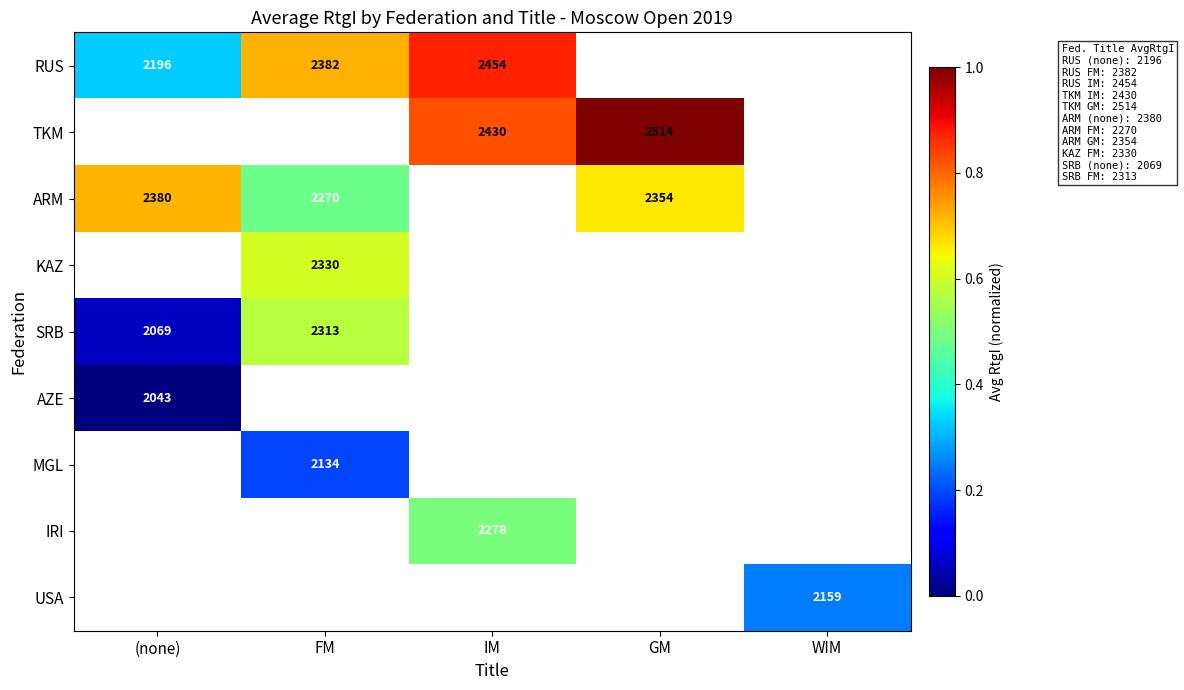

Is the value of ARM at (none) greater than the value of AZE at (none)?

Yes